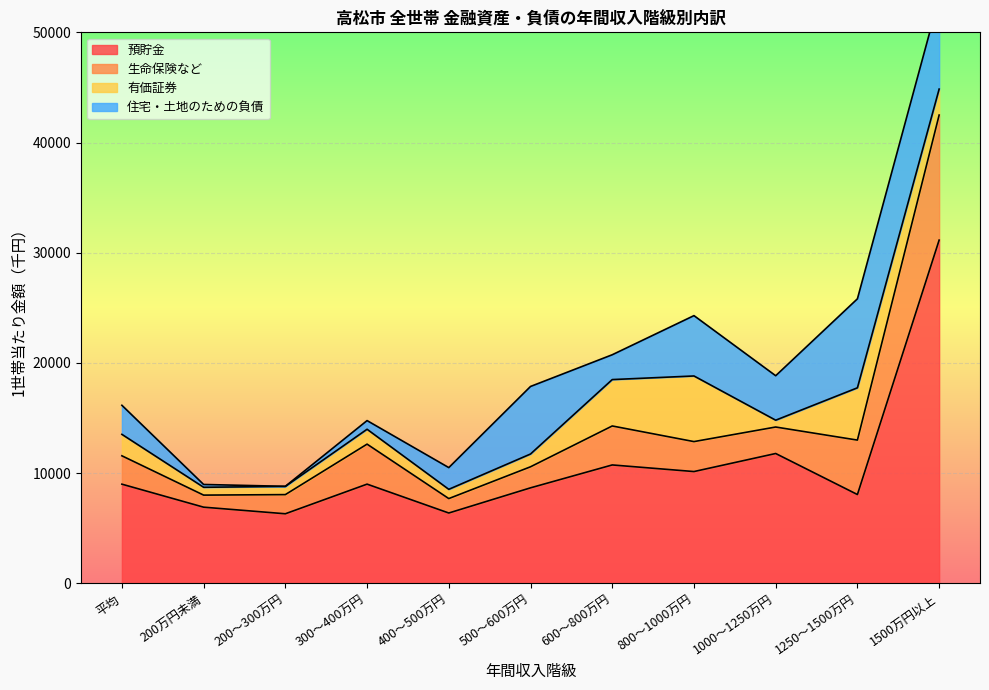

What is the difference between the second highest and second lowest values in the 預貯金 series?

5399